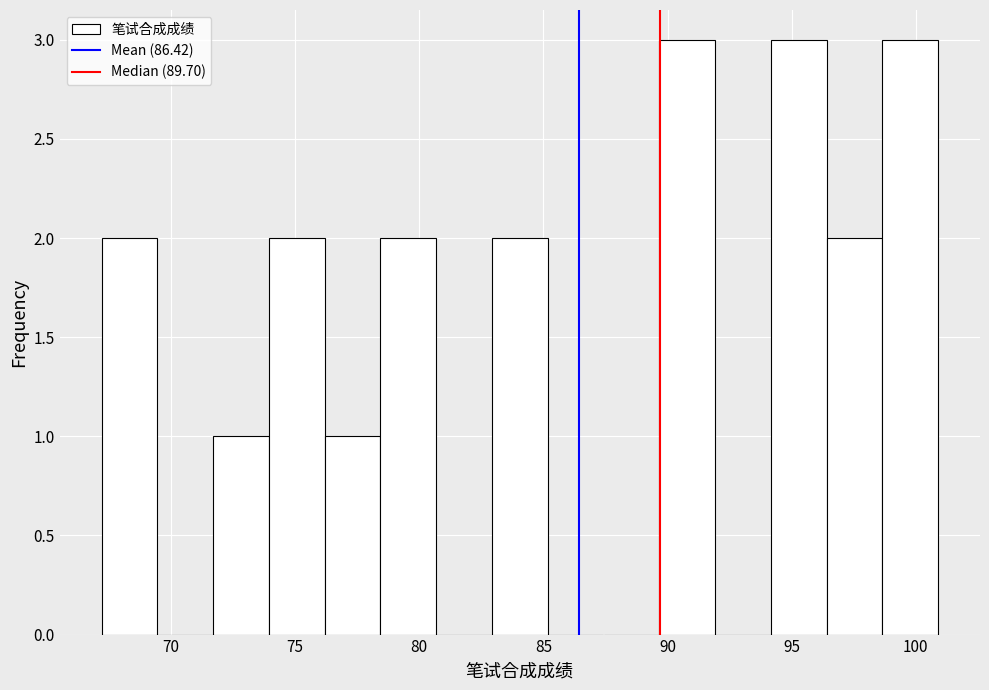

How tall is the bar that spans 83.0 to 85.0 on the x-axis? Neither the bar edges nor the heights are printed on the chart, so give them approximately, as read against the axes.

2